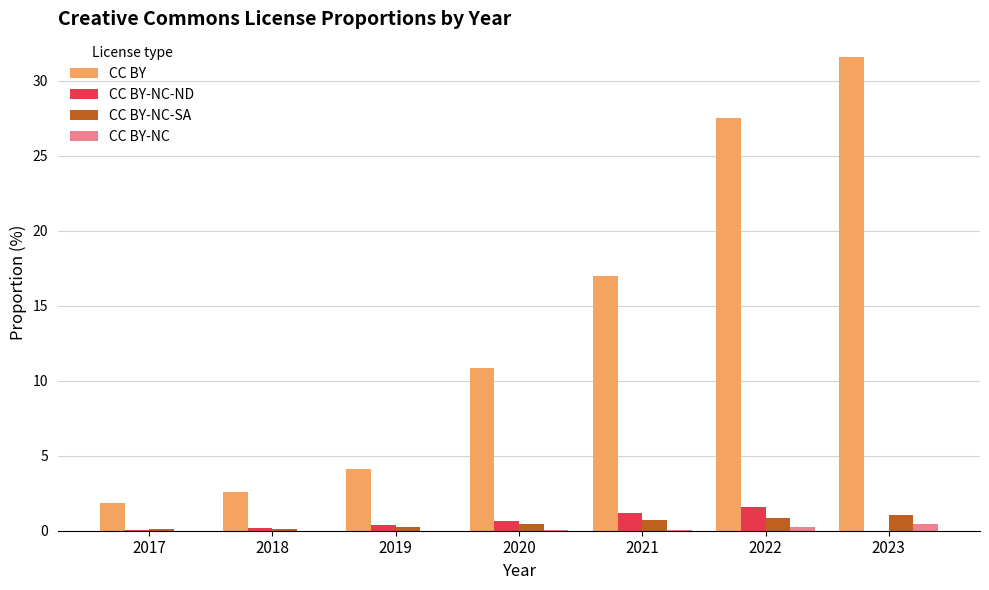

At which category does the chart reach its peak across all series?

2023